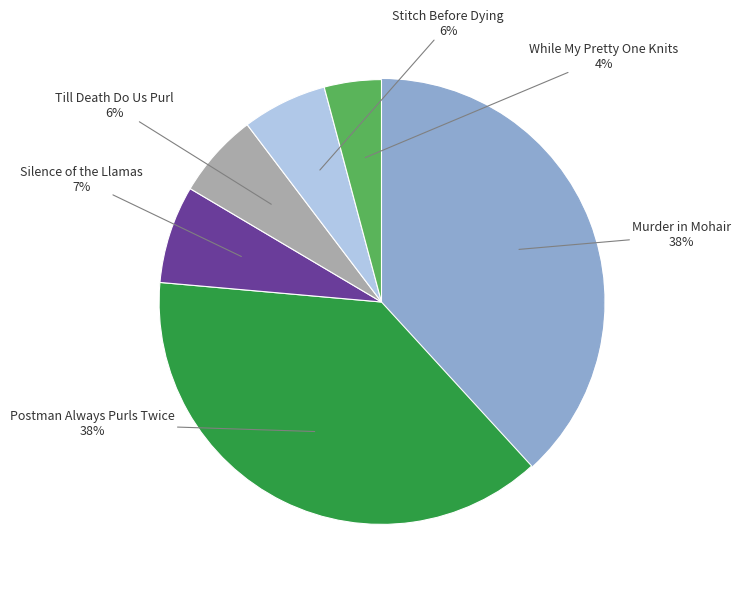

To the nearest percent, what is the average slice percentage?

17%